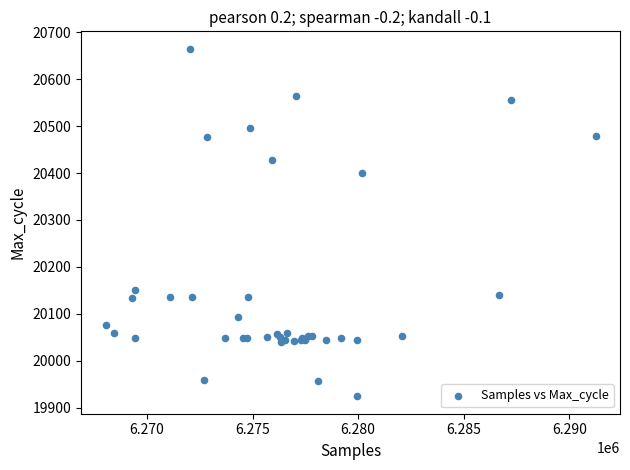

What Y value in the scatter plot is closest to 20294?

20400